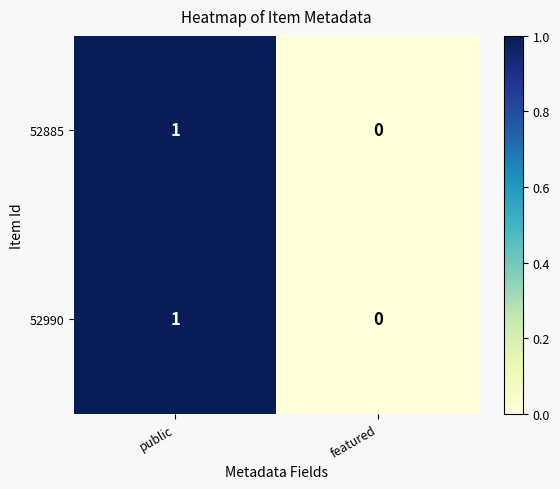

At which label does 52990 reach its minimum?

featured